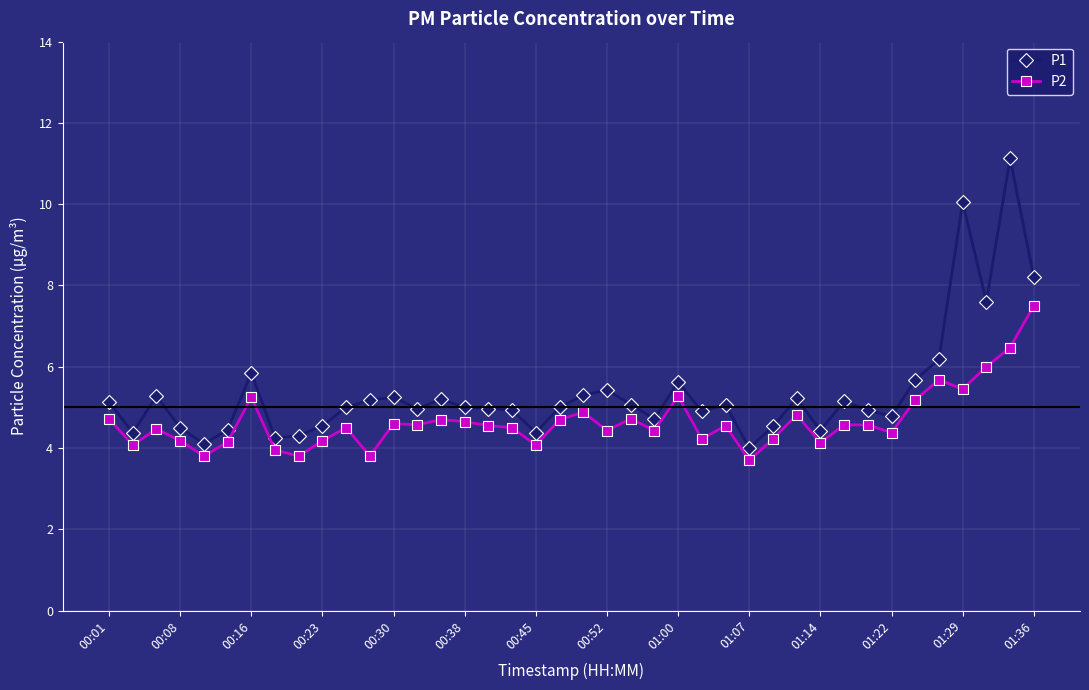

What is the difference between the second highest and minimum values in the P2 series?

2.8